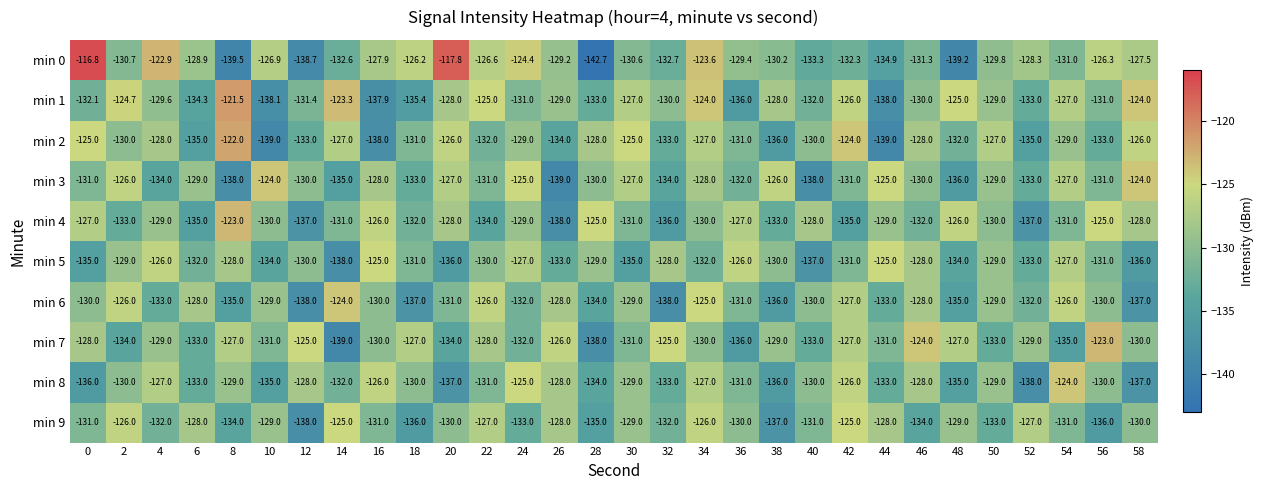

What is the sum of all min 5 values?

-3925.0